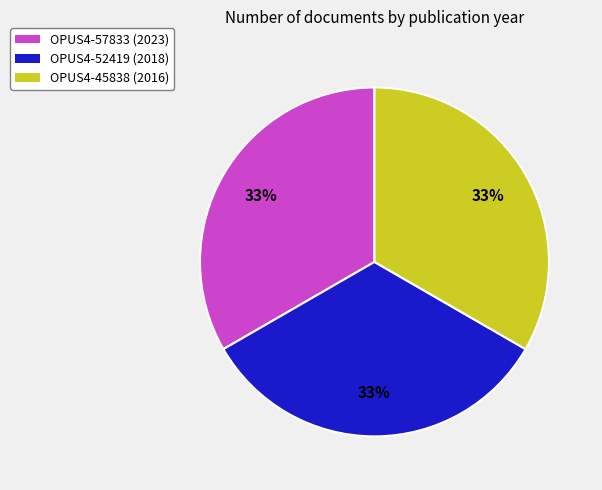

Is there any slice that represents more than half of the pie?

No